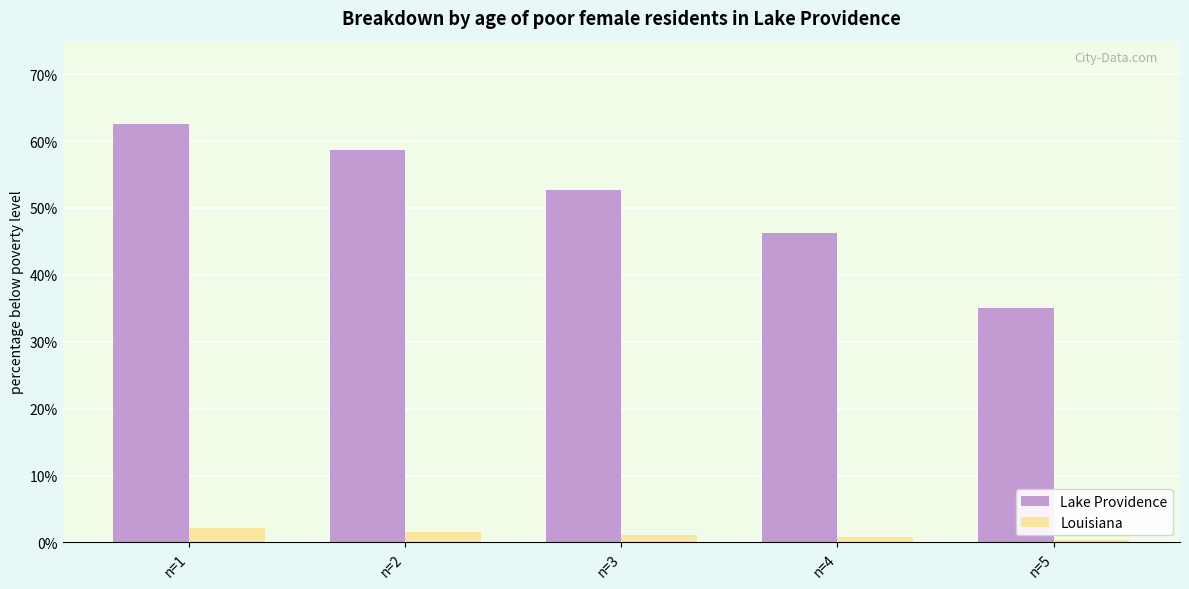

Reading left to right, what are all the values shown in this chart?

Lake Providence: n=1=0.6	n=2=0.6	n=3=0.5	n=4=0.5	n=5=0.4
Louisiana: n=1=0.0	n=2=0.0	n=3=0.0	n=4=0.0	n=5=0.0